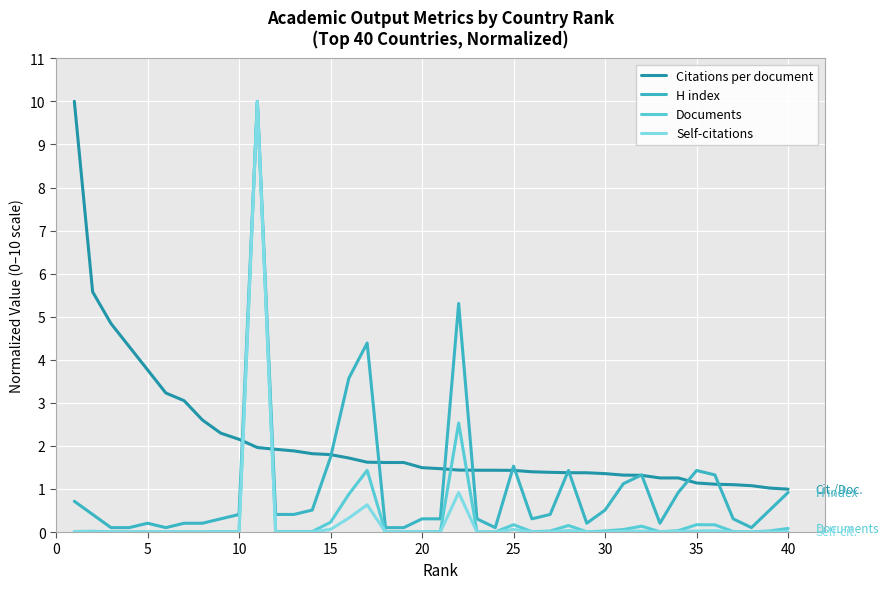

What is the greatest value displayed?

10.0